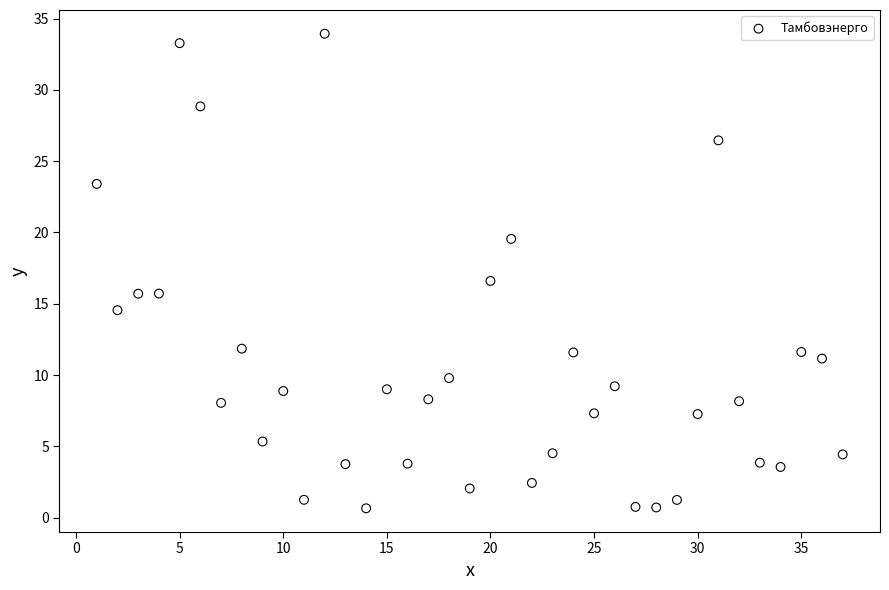

What is the range of X values (max minus min)?

36.0